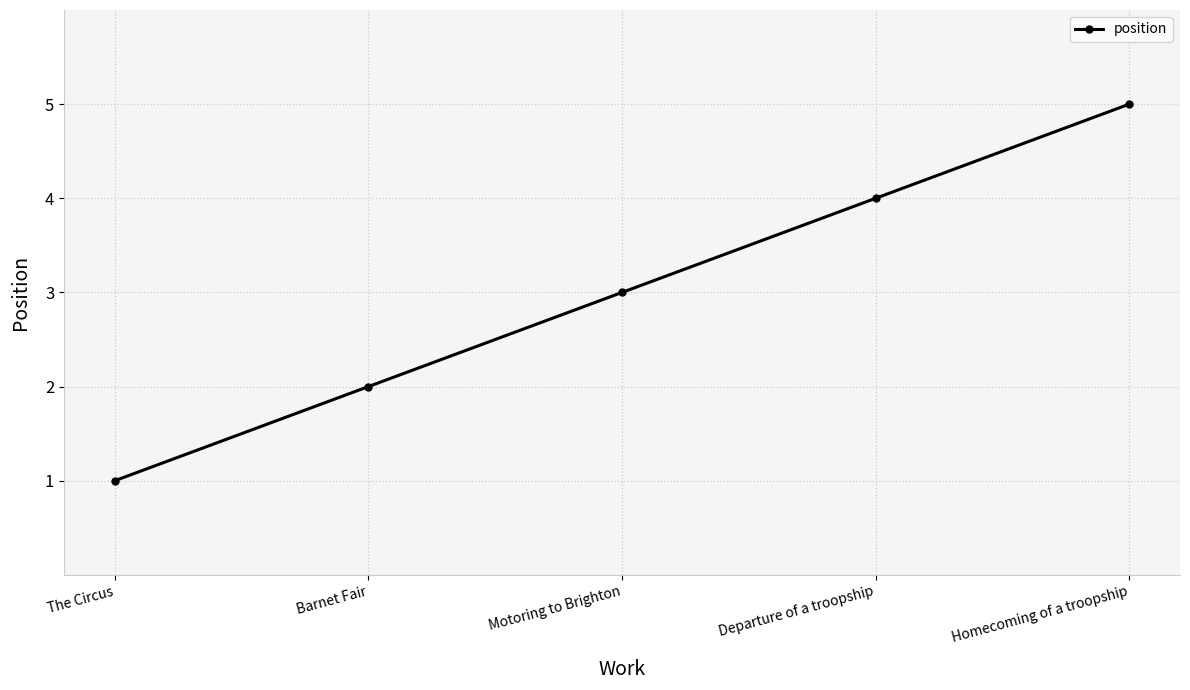

Read the value at Homecoming of a troopship.

5